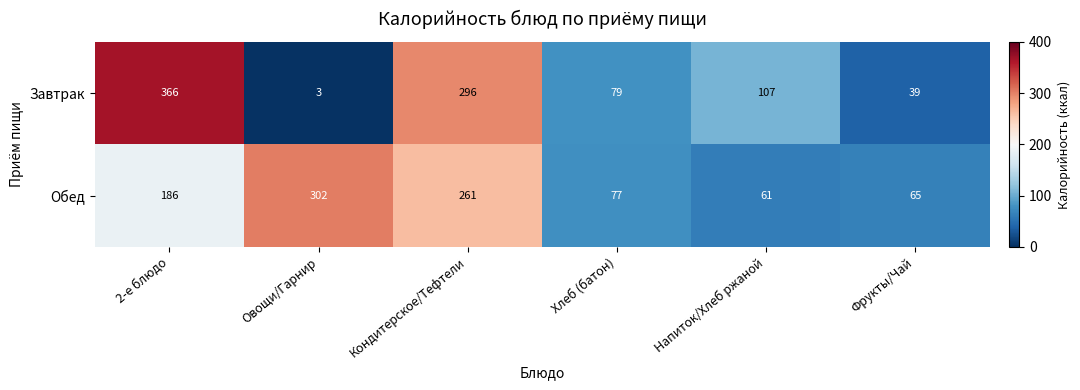

What is the sum of the Обед values at Напиток/Хлеб ржаной and Фрукты/Чай?

126